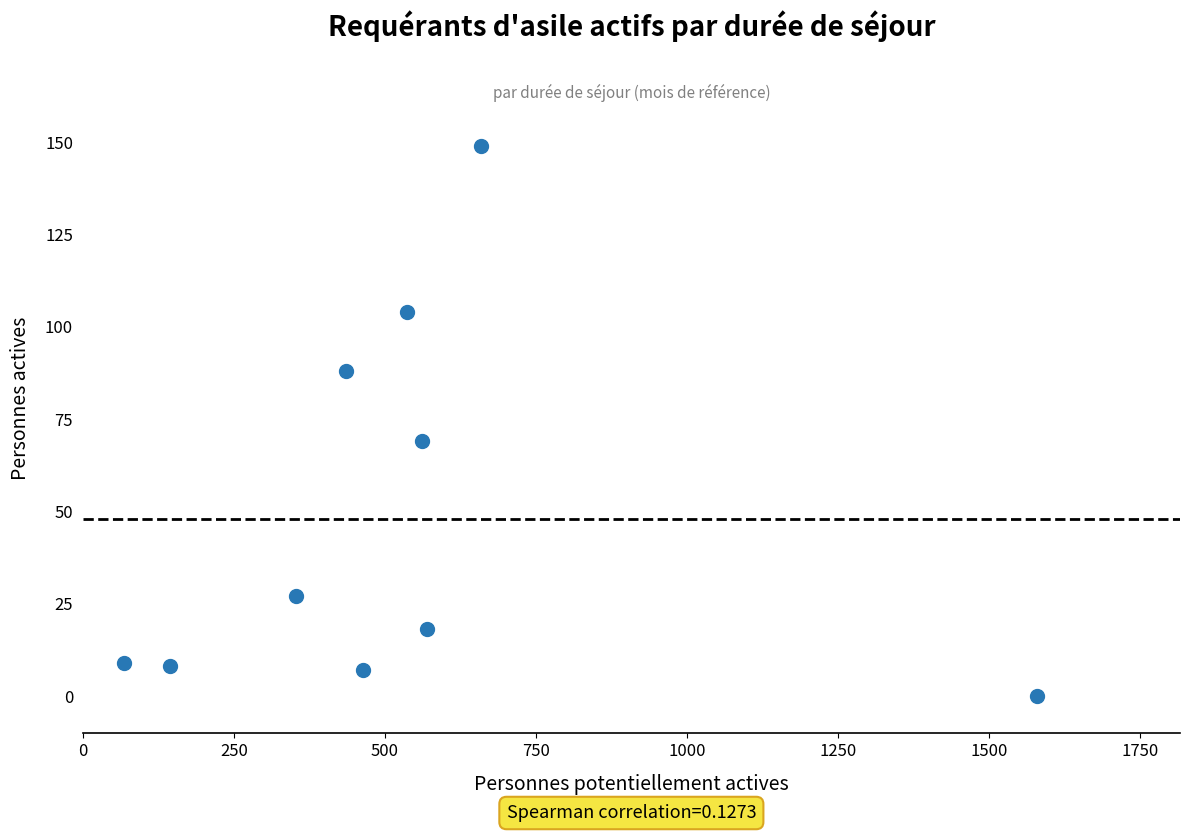

What Y value in the scatter plot is closest to 74?

69